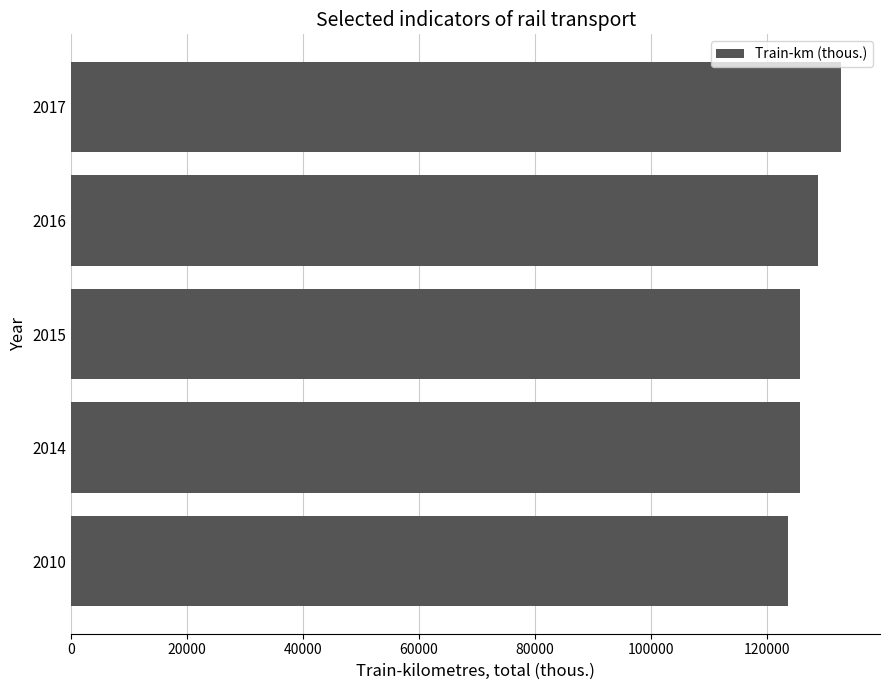

What is the sum of all values?

636938.3